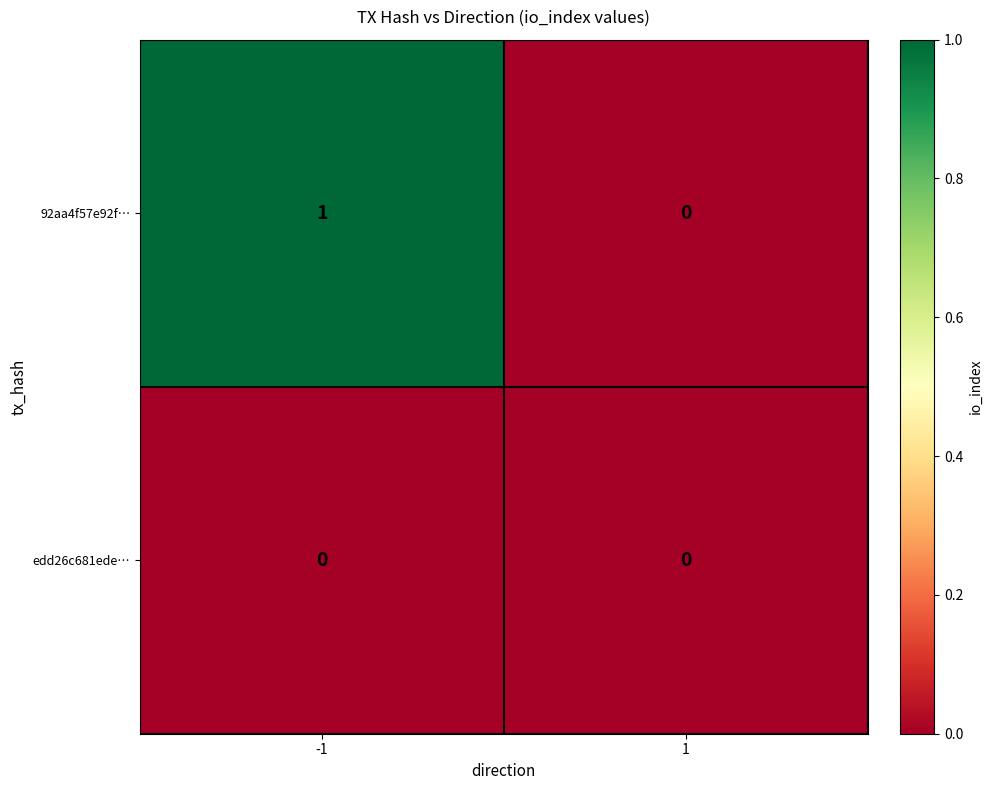

Which series has the largest total across all categories?

92aa4f57e92f…